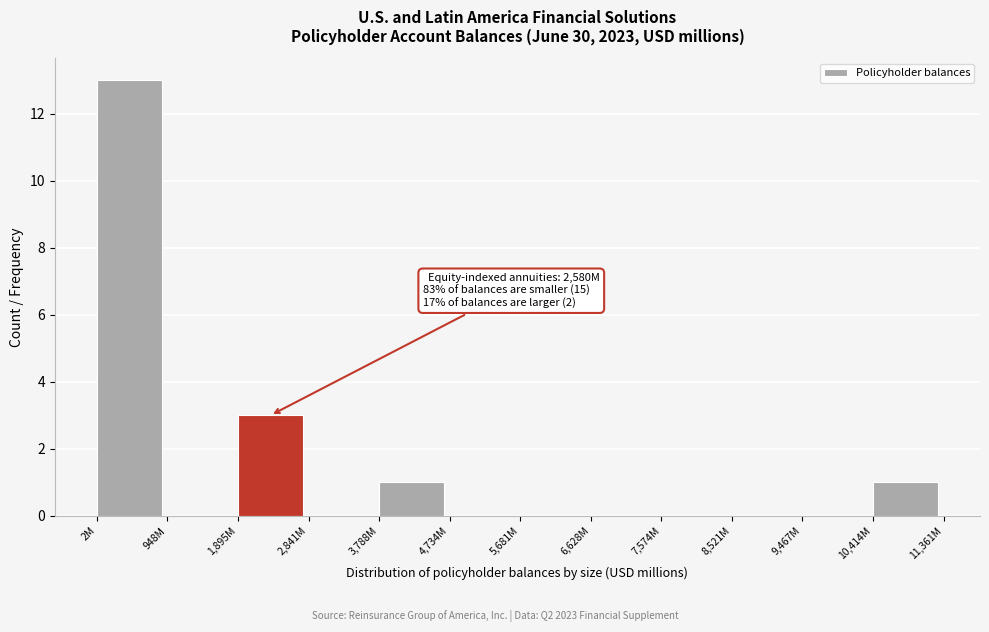

Reading left to right, transcribe all the data shown in this chart.

2M=13	948M=0	1,895M=3	2,841M=0	3,788M=1	4,734M=0	5,681M=0	6,628M=0	7,574M=0	8,521M=0	9,467M=0	10,414M=1